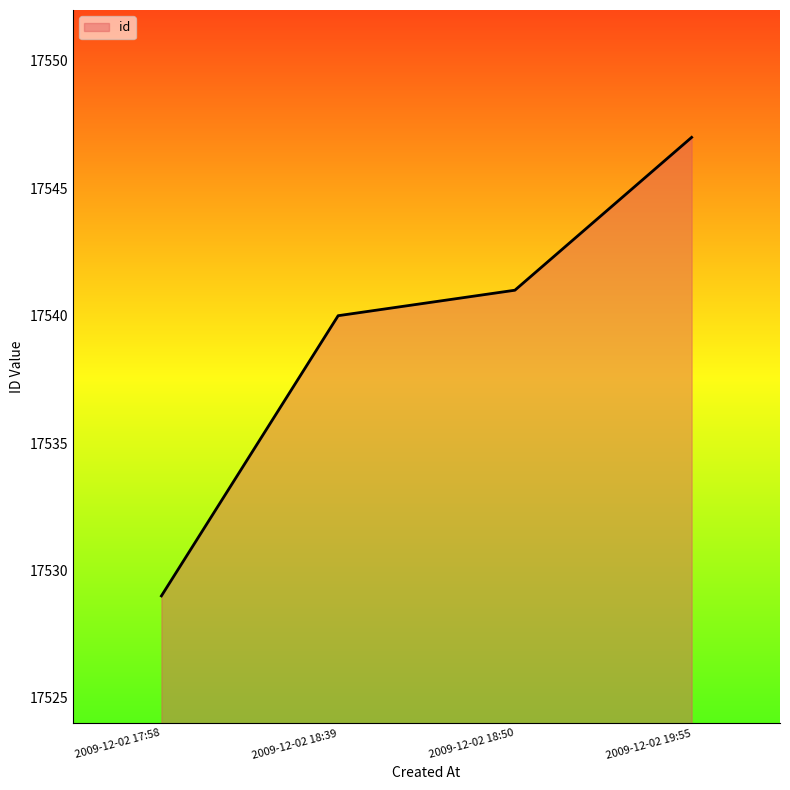

What is the sum of all values?

70157